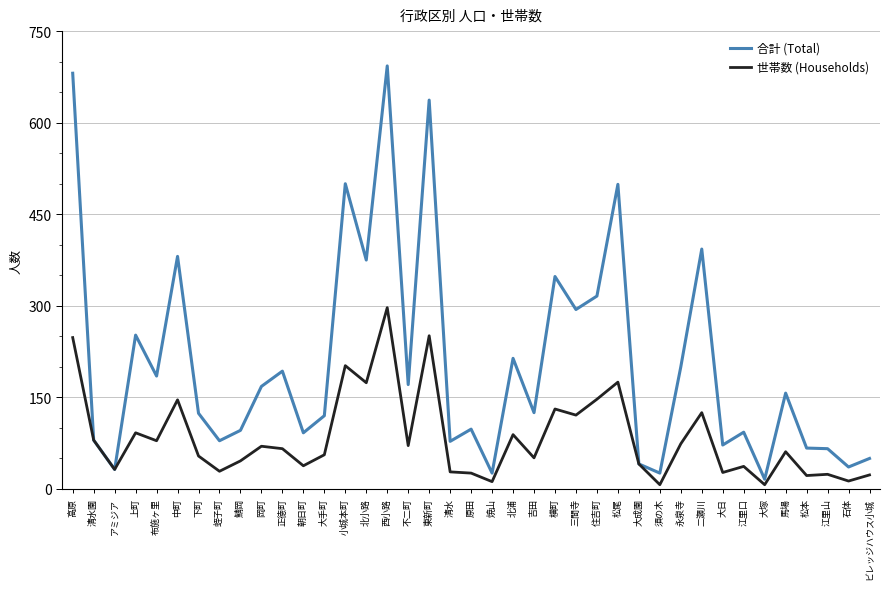

Which series has the largest range (max minus min)?

合計 (Total)